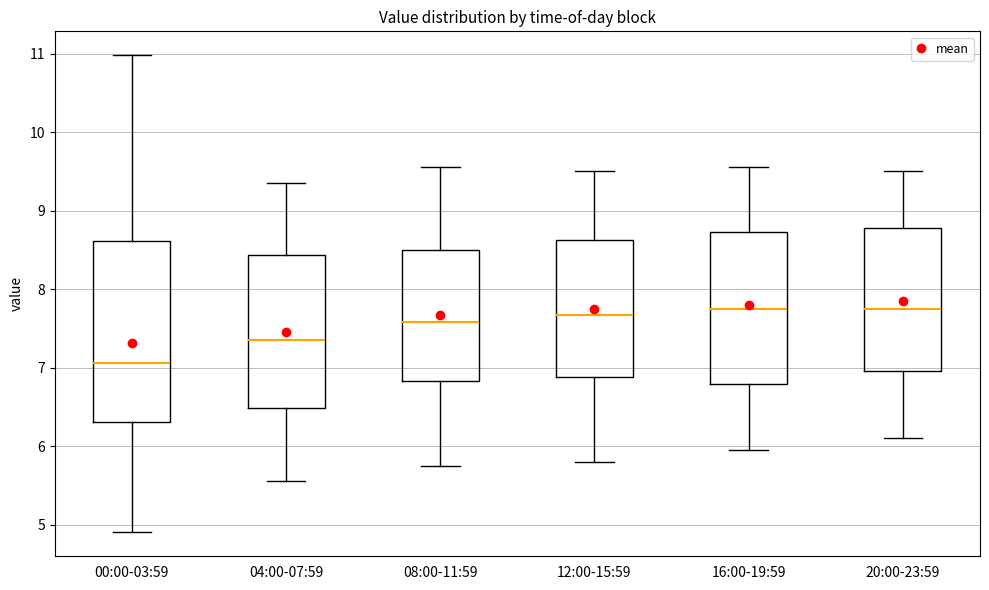

Reading left to right, read every box against the y-axis: the position of its median line, the range the box covers, and the ends of its whiskers. The values are not printed on the chart, so give them approximately, as read against the axis.

00:00-03:59: median 7.1, box 6.3 to 8.6, whiskers 4.9 to 11.0
04:00-07:59: median 7.4, box 6.5 to 8.4, whiskers 5.6 to 9.4
08:00-11:59: median 7.6, box 6.8 to 8.5, whiskers 5.8 to 9.6
12:00-15:59: median 7.7, box 6.9 to 8.6, whiskers 5.8 to 9.5
16:00-19:59: median 7.8, box 6.8 to 8.7, whiskers 6.0 to 9.6
20:00-23:59: median 7.8, box 7.0 to 8.8, whiskers 6.1 to 9.5